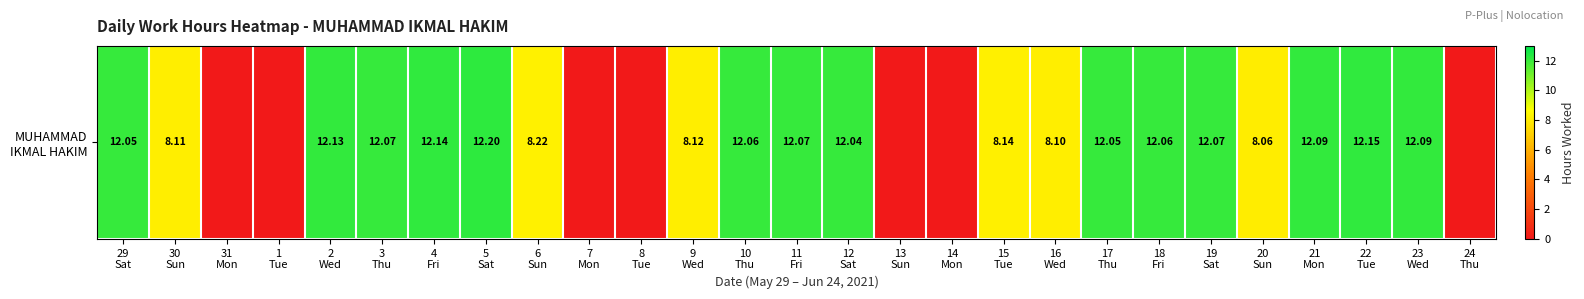

What is the ratio of the value at 6
Sun to the value at 10
Thu?

0.7